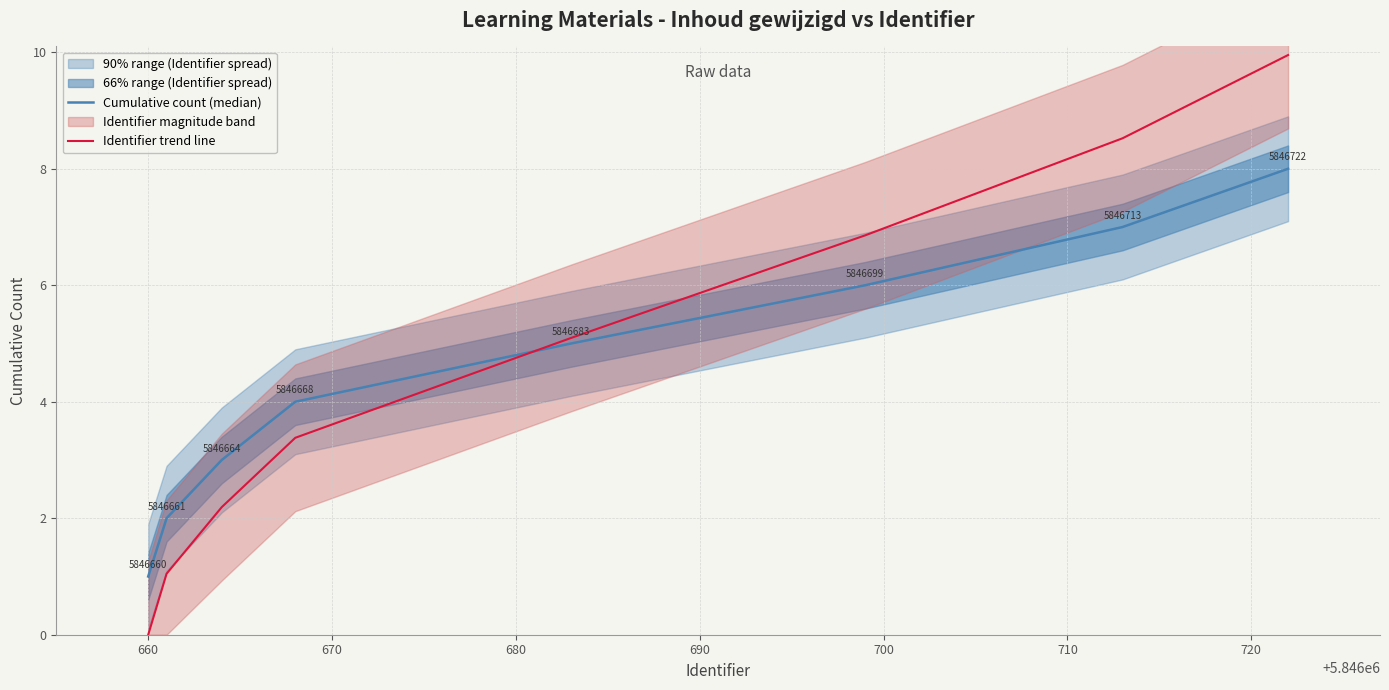

What is the minimum value for Cumulative count (median)?

1.0